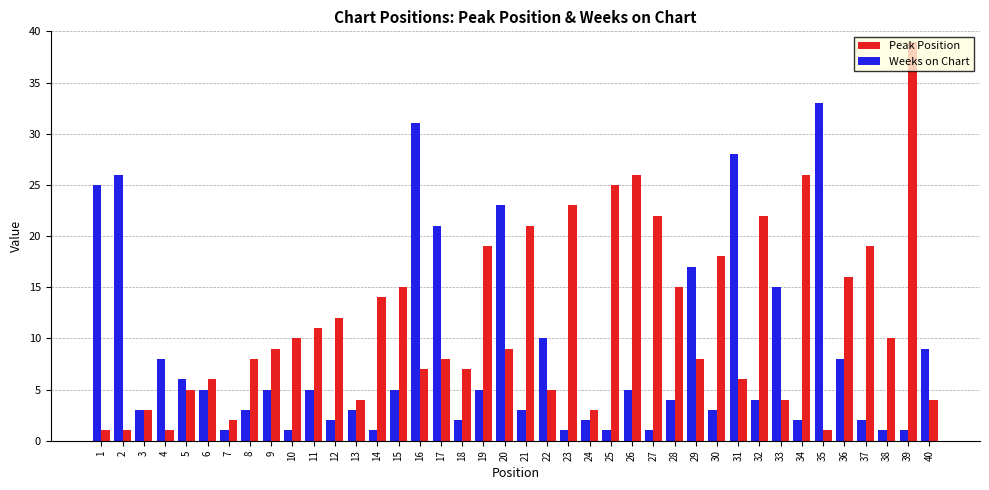

What is the total value across all series at 38?

11